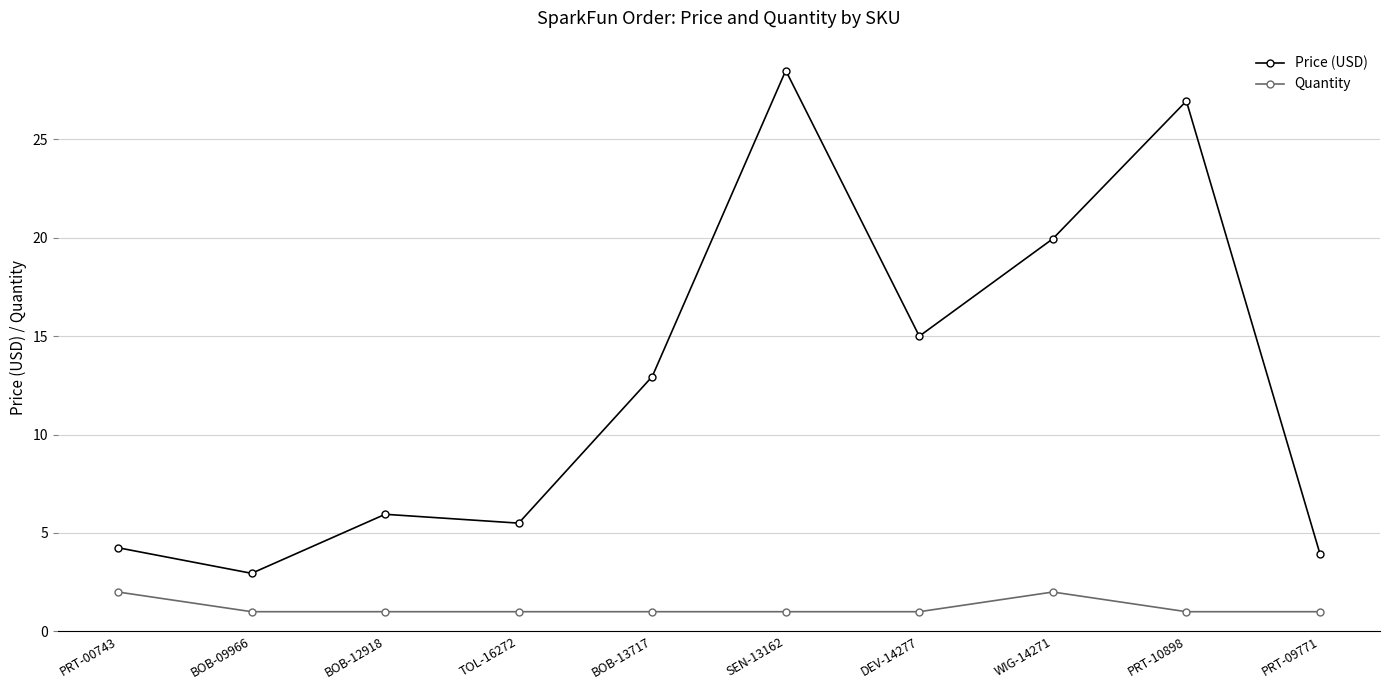

How many distinct data groups are displayed?

2